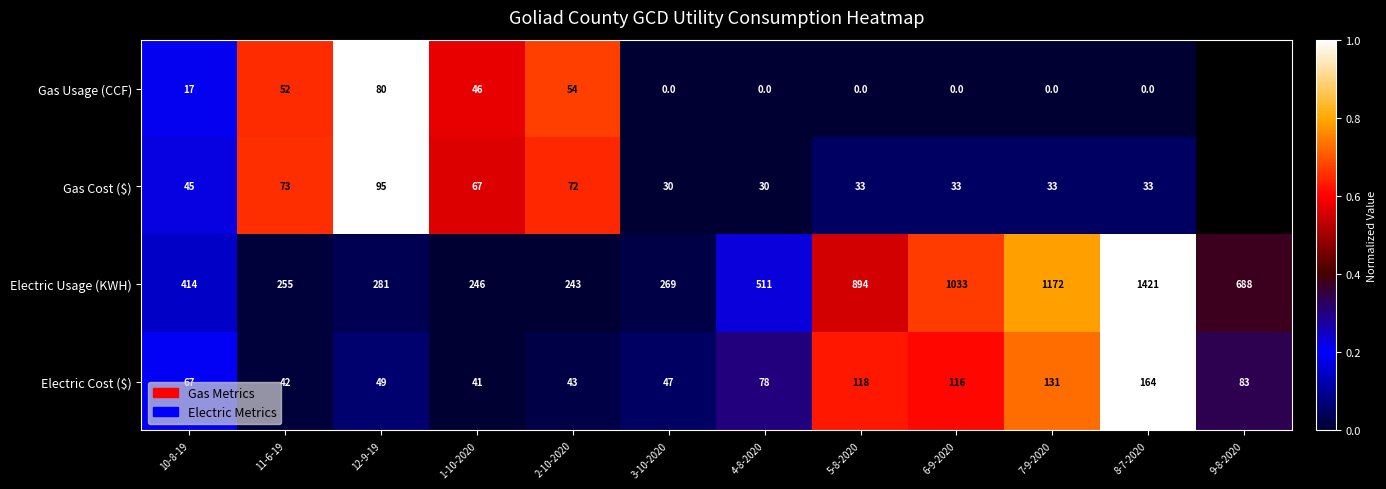

Which category has the highest value across all series?

12-9-19